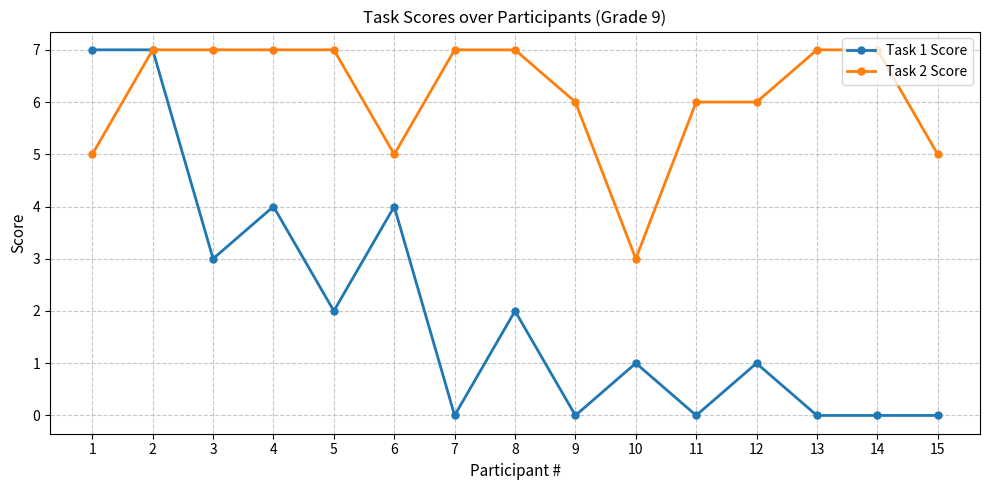

At 6, list the series in order from largest to smallest.

Task 2 Score, Task 1 Score